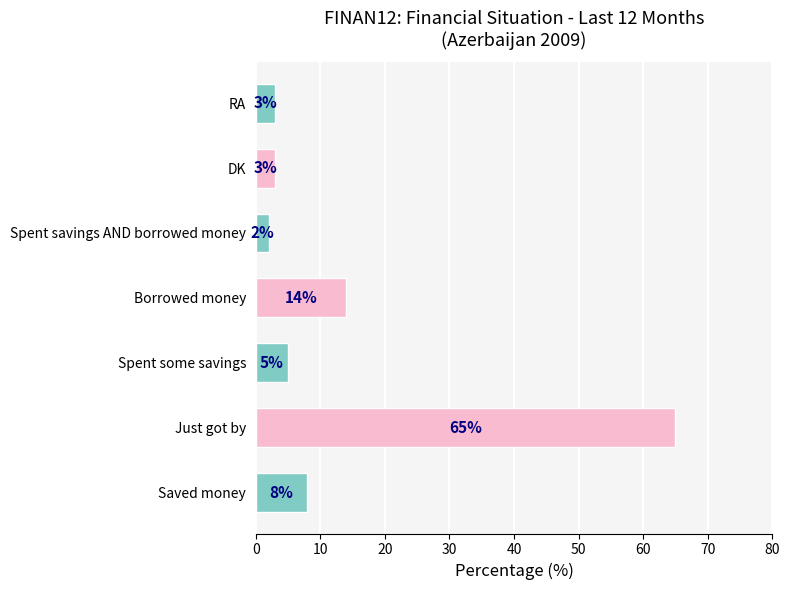

Between Spent savings AND borrowed money and RA, which is larger?

RA